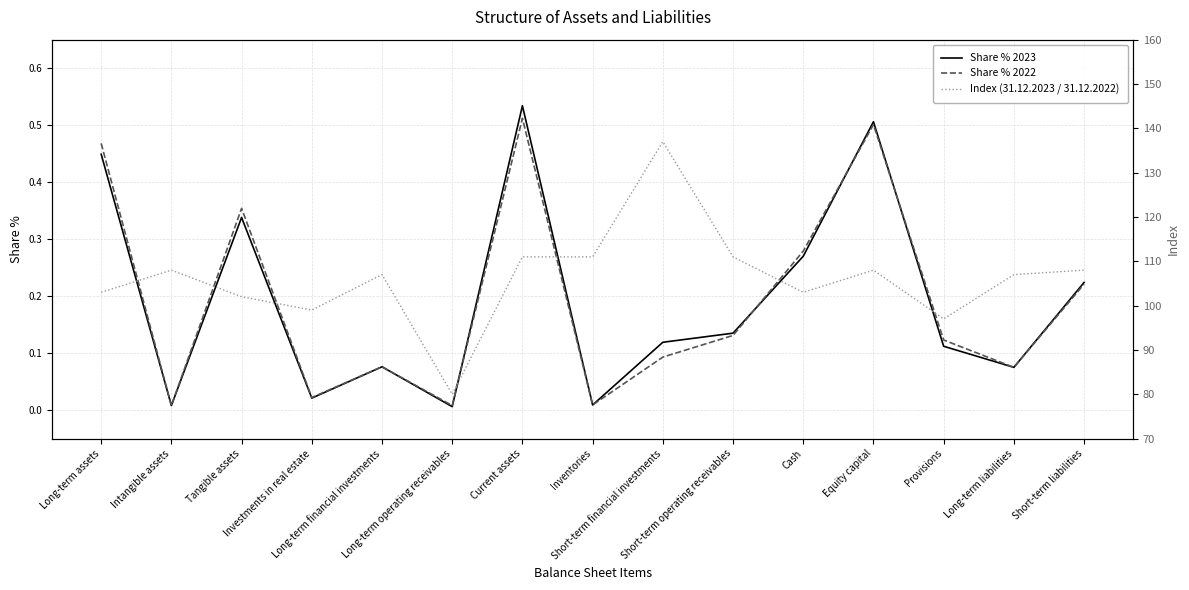

True or false: Share % 2022 has a value of 0.0 at Inventories.

True